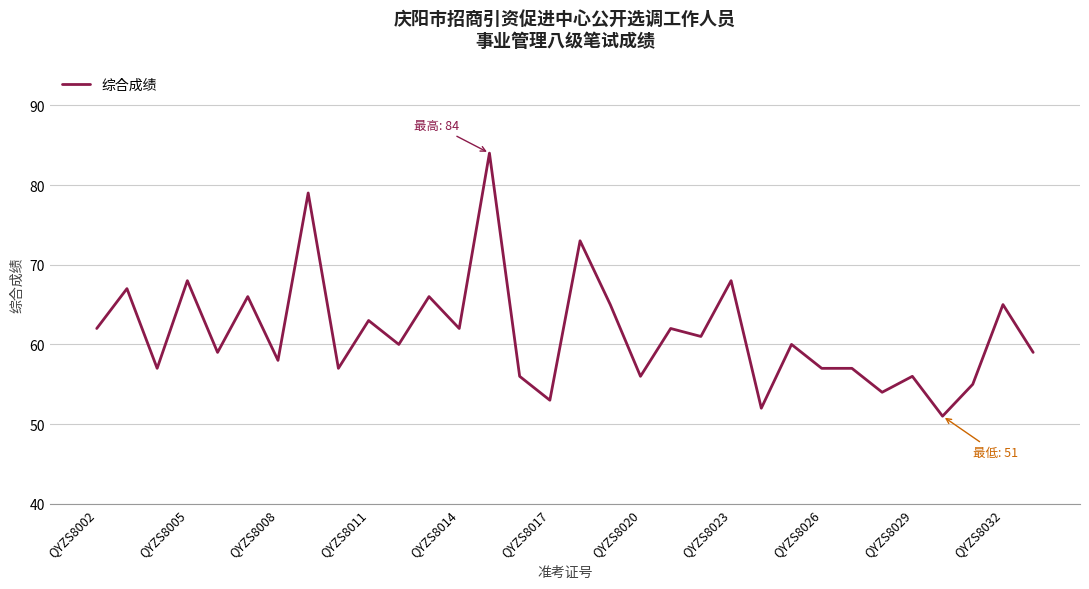

What is the maximum value shown in the chart?

84